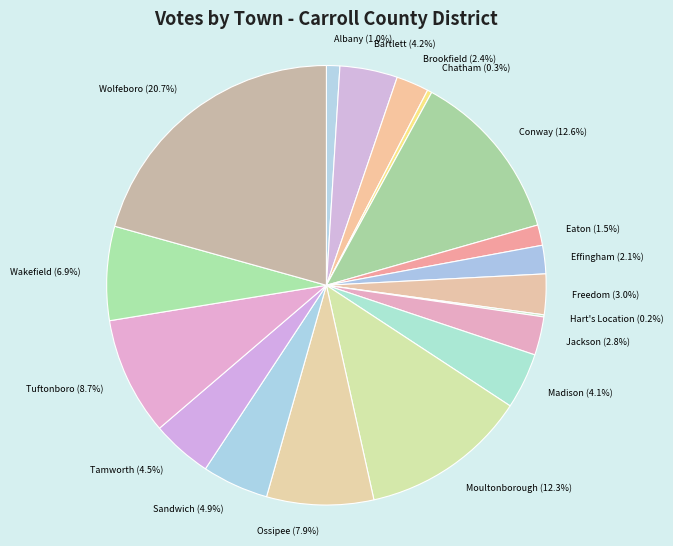

The Wolfeboro slice represents 21% of the pie. True or false?

True